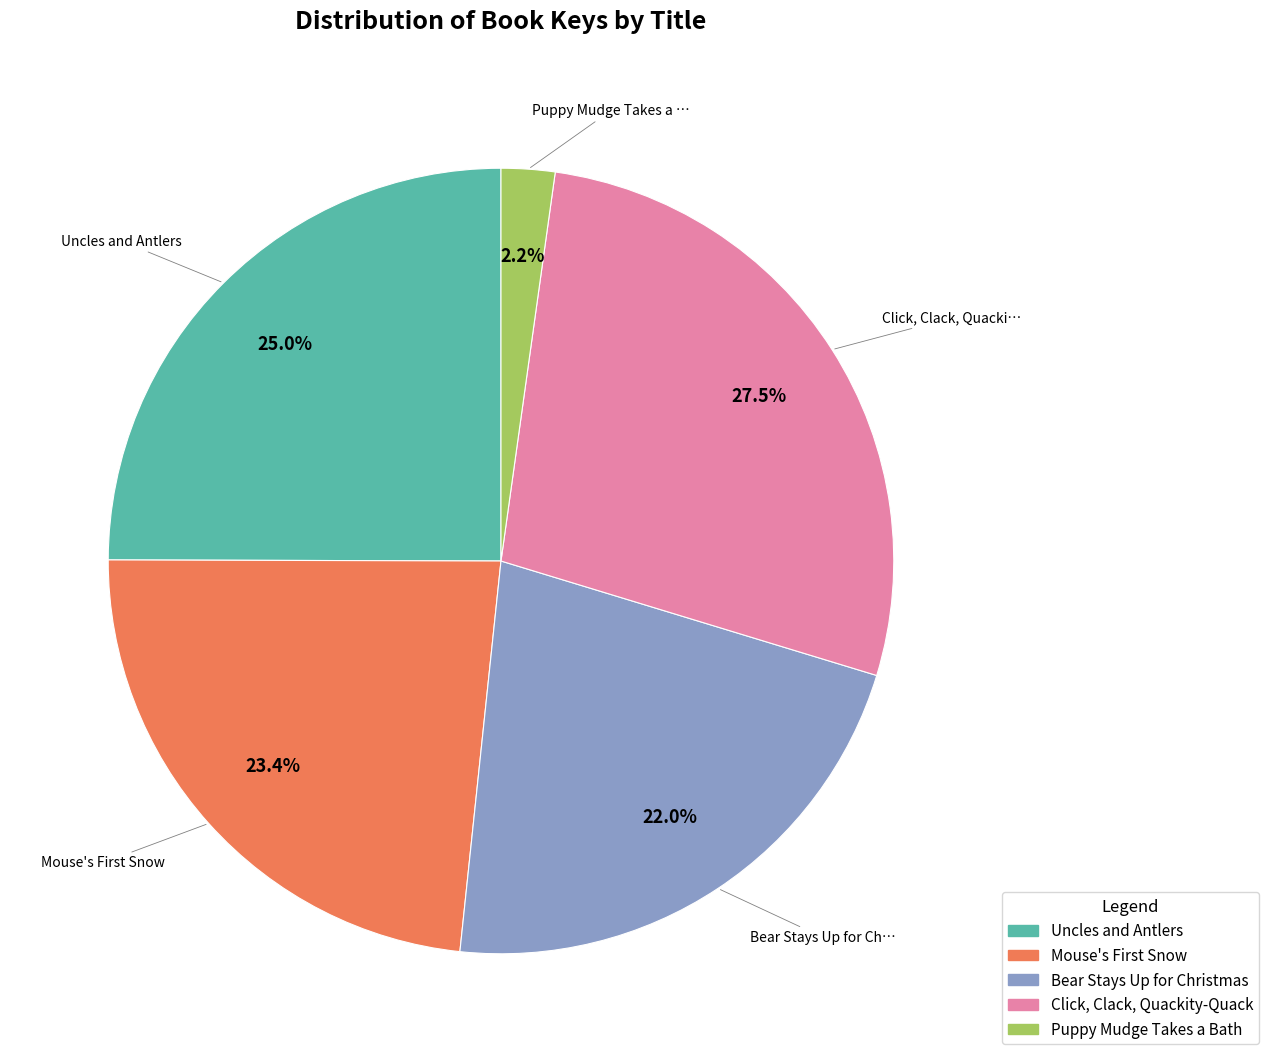

True or false: Click, Clack, Quackity-Quack accounts for 15% of the total.

False